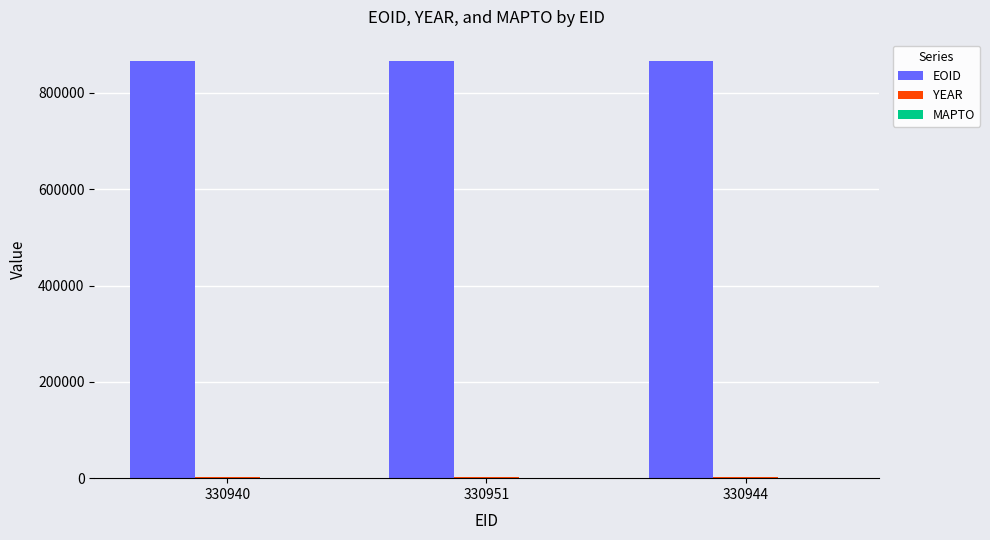

Which series has the largest total across all categories?

EOID